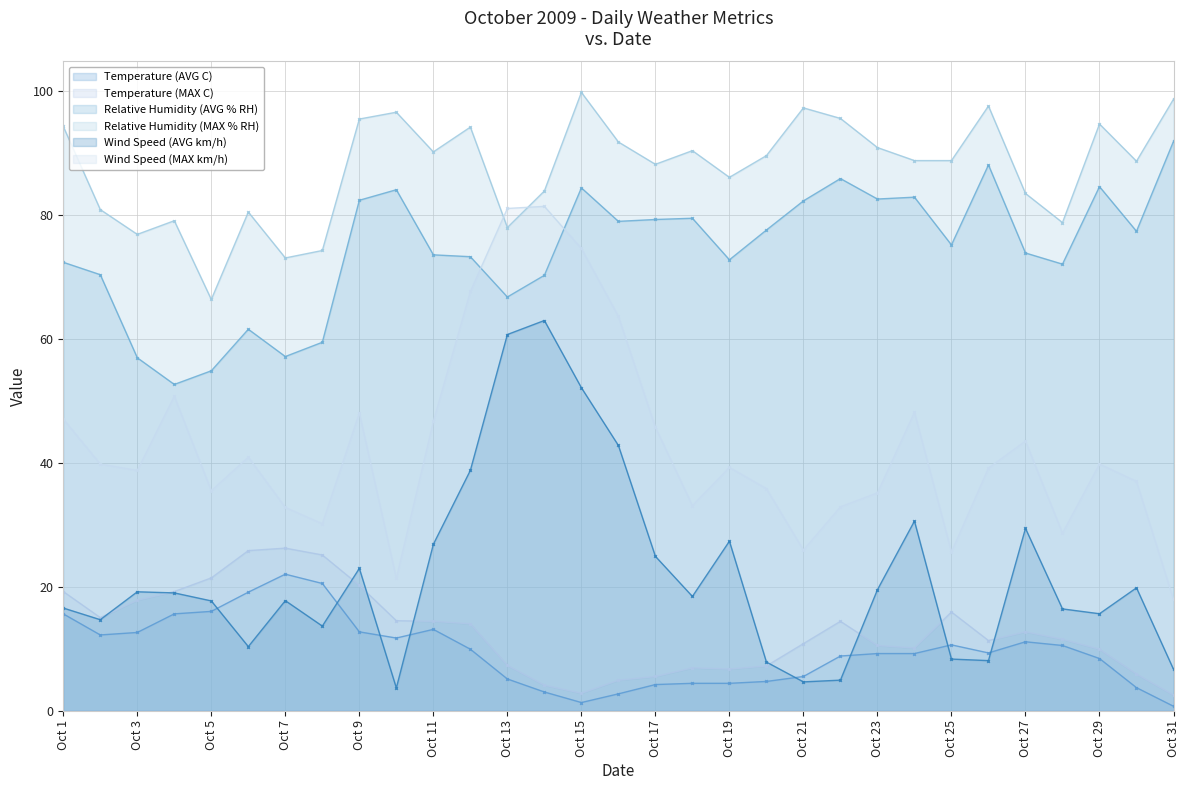

How many lines are shown in the chart?

6